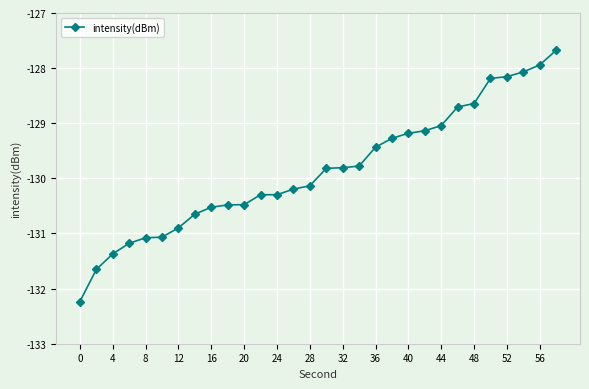

What is the maximum value shown in the chart?

-127.7